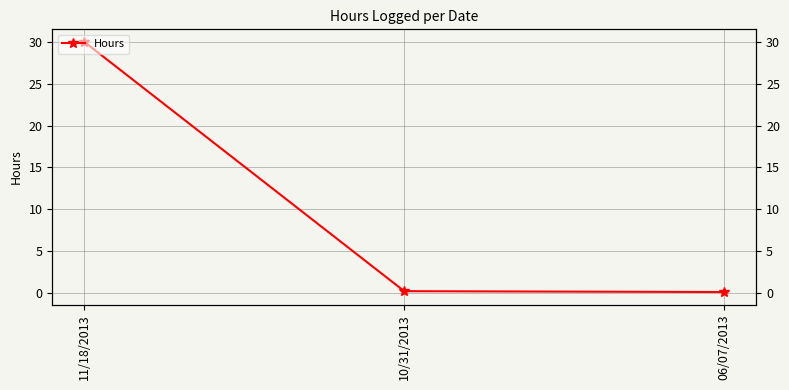

List the labels in order of value, smallest first.

06/07/2013, 10/31/2013, 11/18/2013